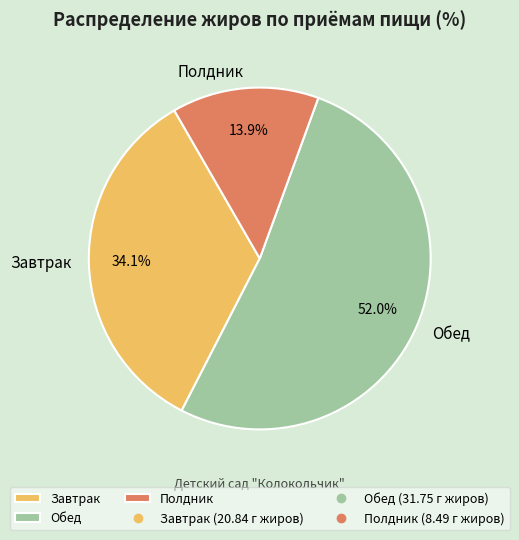

Does any single category account for the majority?

Yes